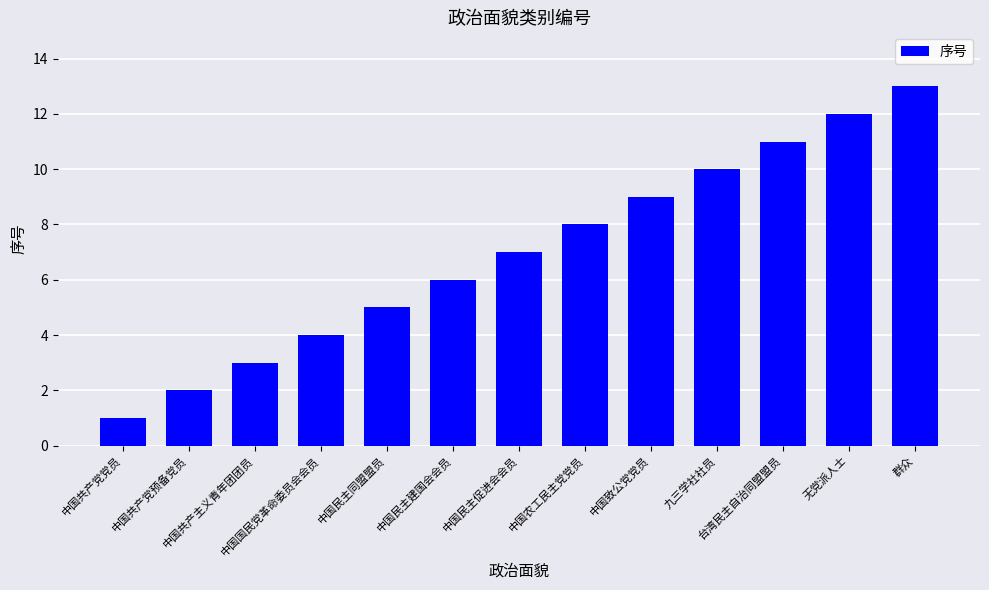

What is the ratio of the value at 中国共产主义青年团团员 to the value at 中国民主同盟盟员?

0.6